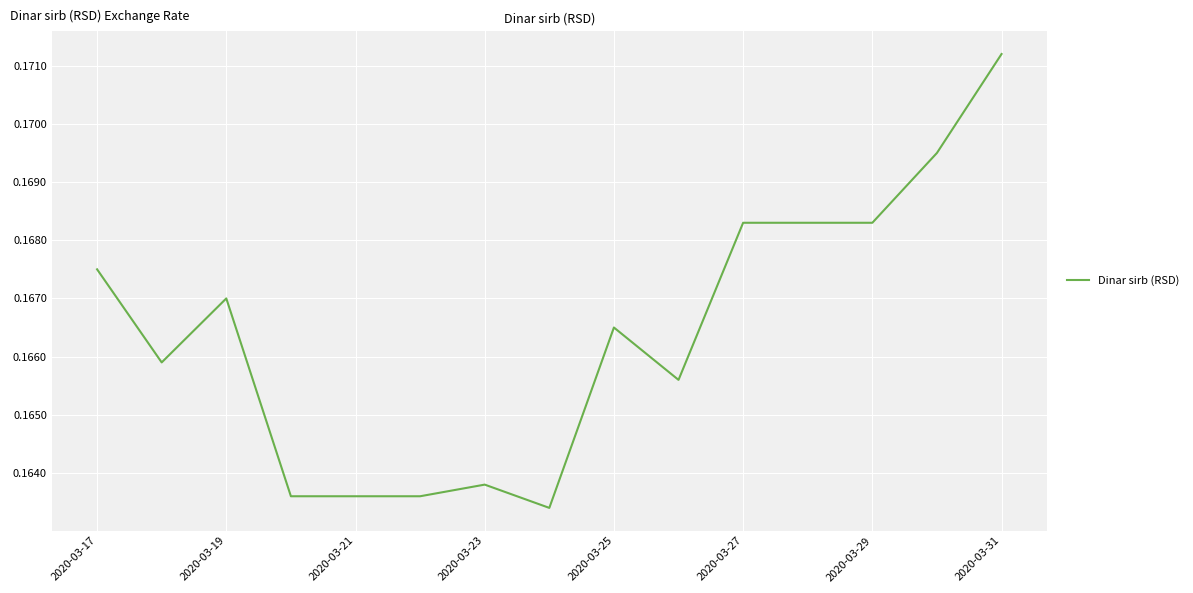

Is this an area chart (filled region under the line)?

No